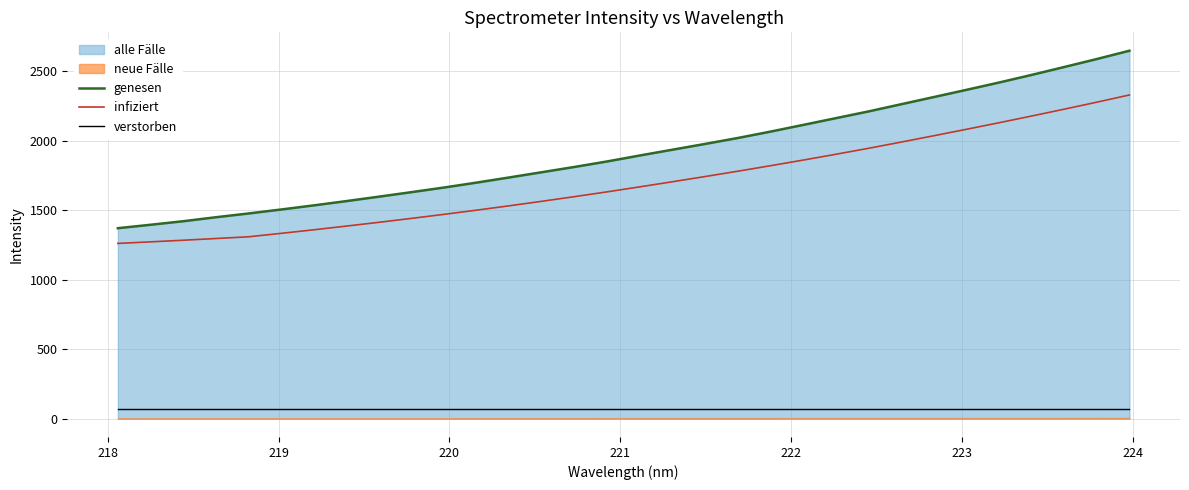

True or false: infiziert and genesen intersect in this chart.

False